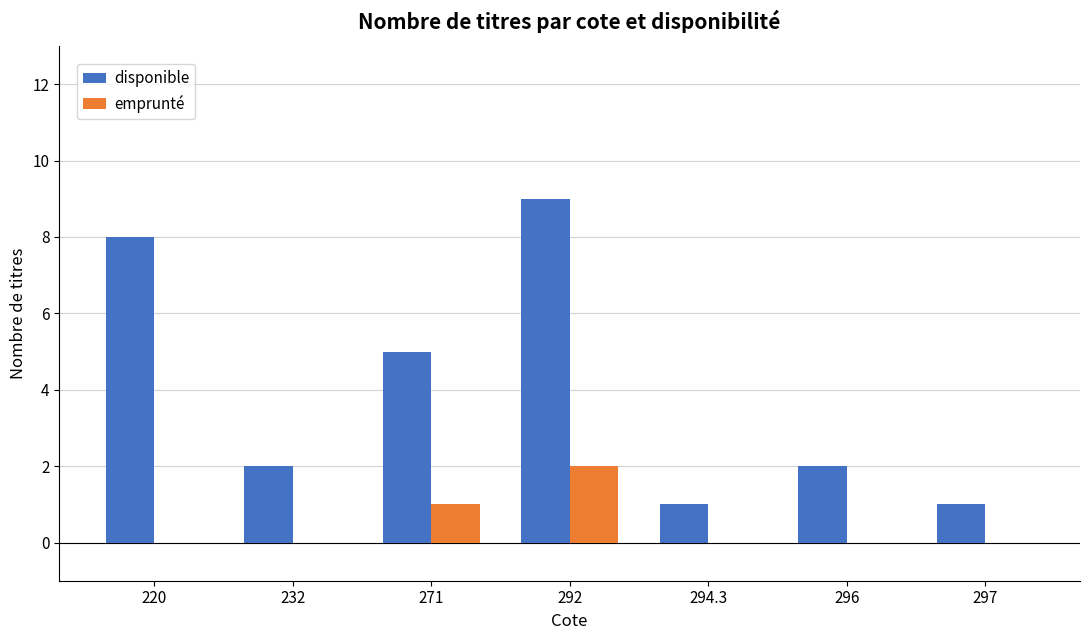

How many distinct data groups are displayed?

2